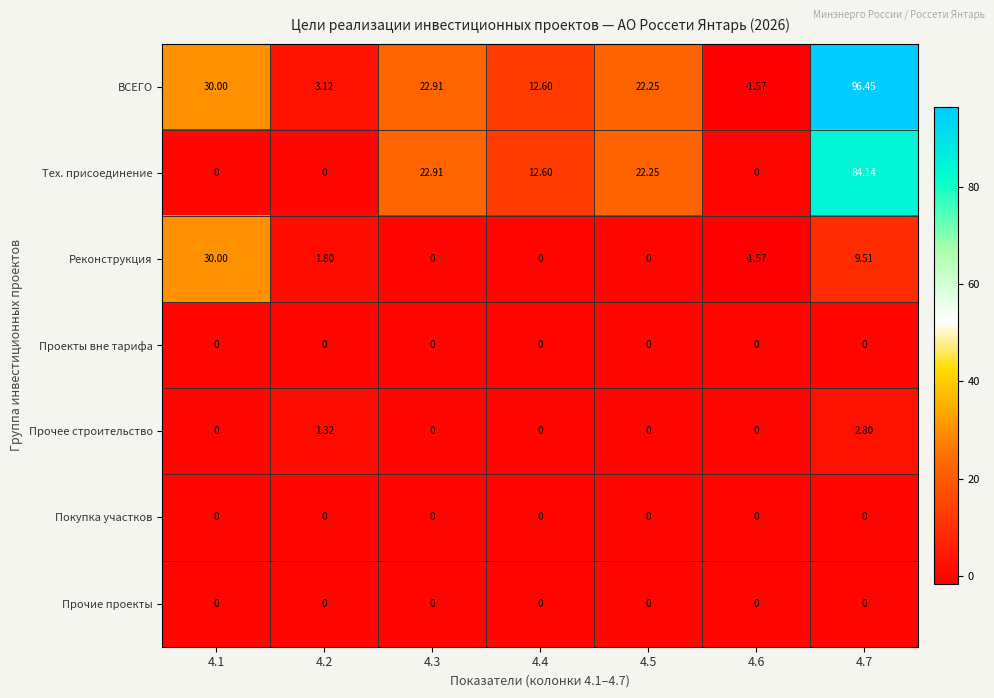

Which series has the largest total across all categories?

ВСЕГО